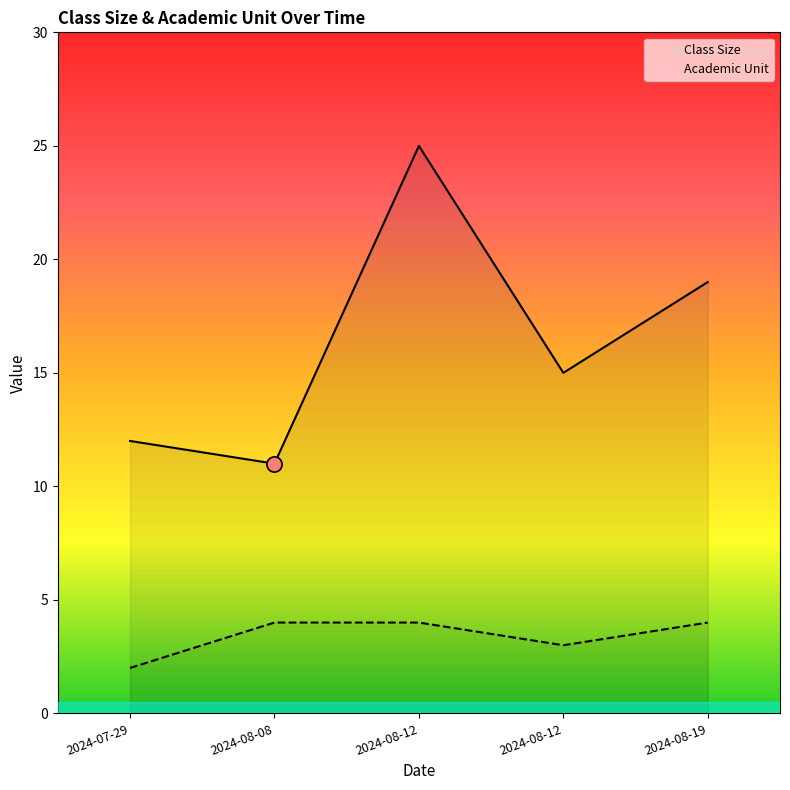

What are all the series names shown in the legend?

Class Size, Academic Unit